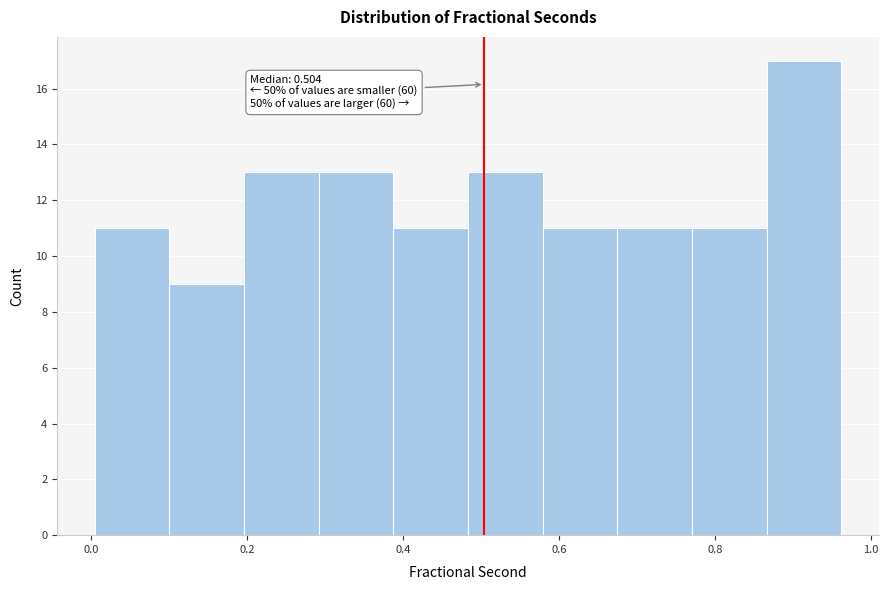

Over which range of the x-axis is the bar tallest?

0.86 to 0.96